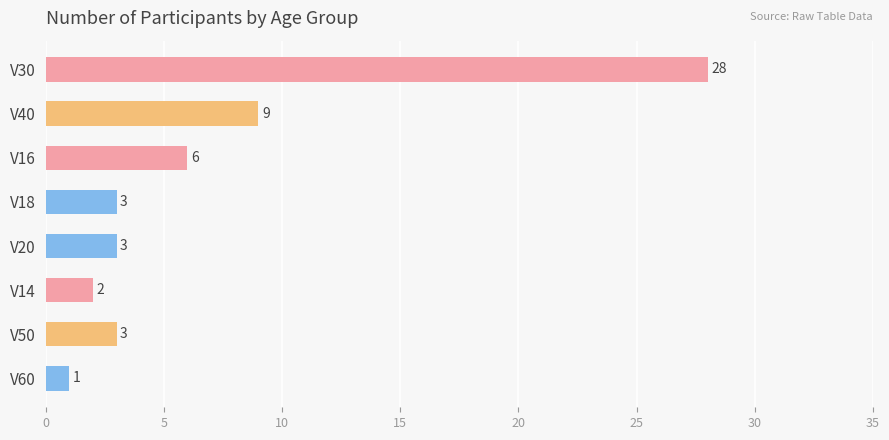

What is the label of the 1st bar from the bottom?

V60